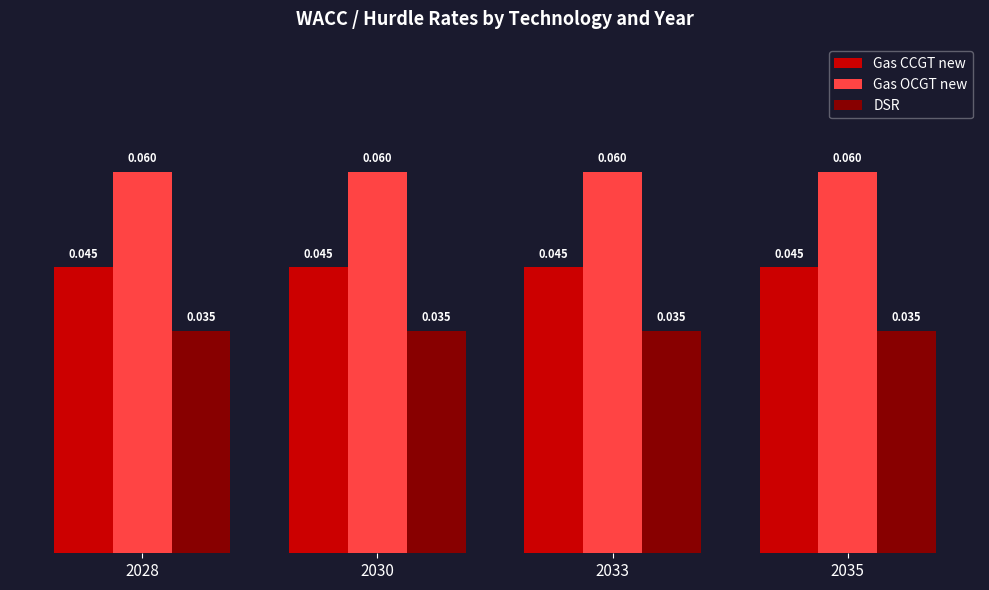

List the series in order of their overall mean, lowest first.

DSR, Gas CCGT new, Gas OCGT new